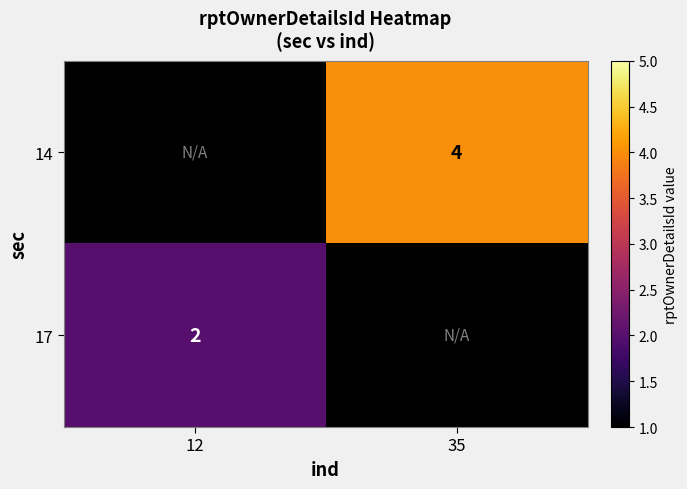

At which category is the sum across all series the highest?

35